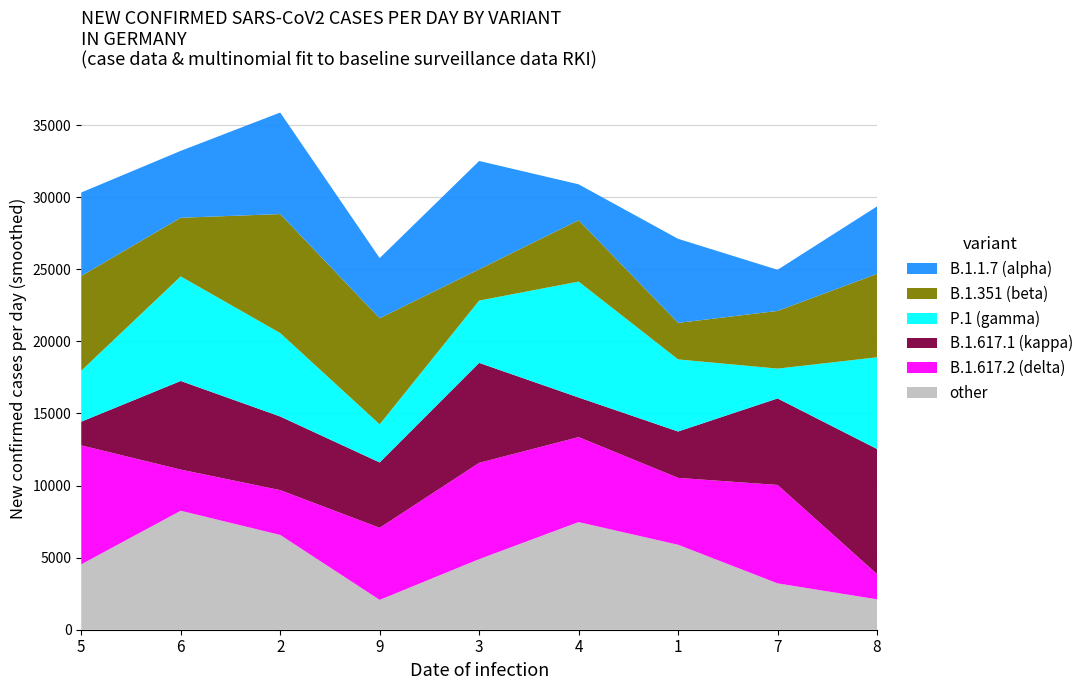

What is the total value across all series at 9?

25772.5